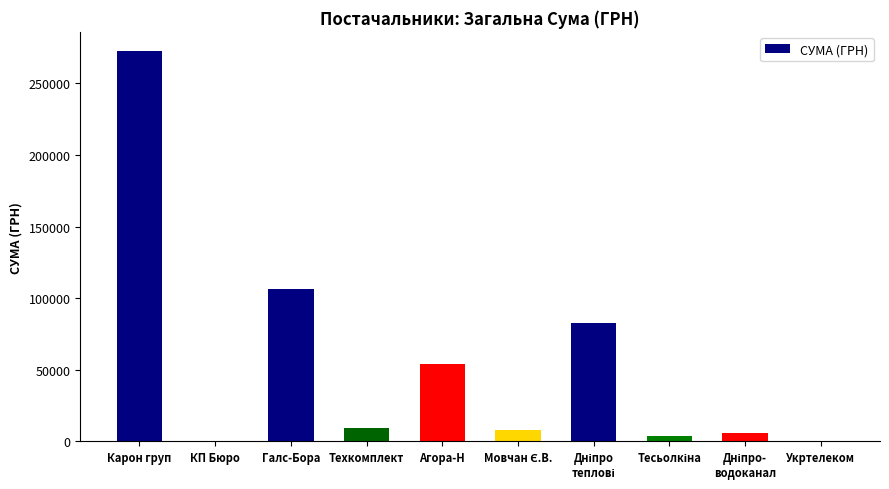

At which label is the value closest to 136253?

Галс-Бора